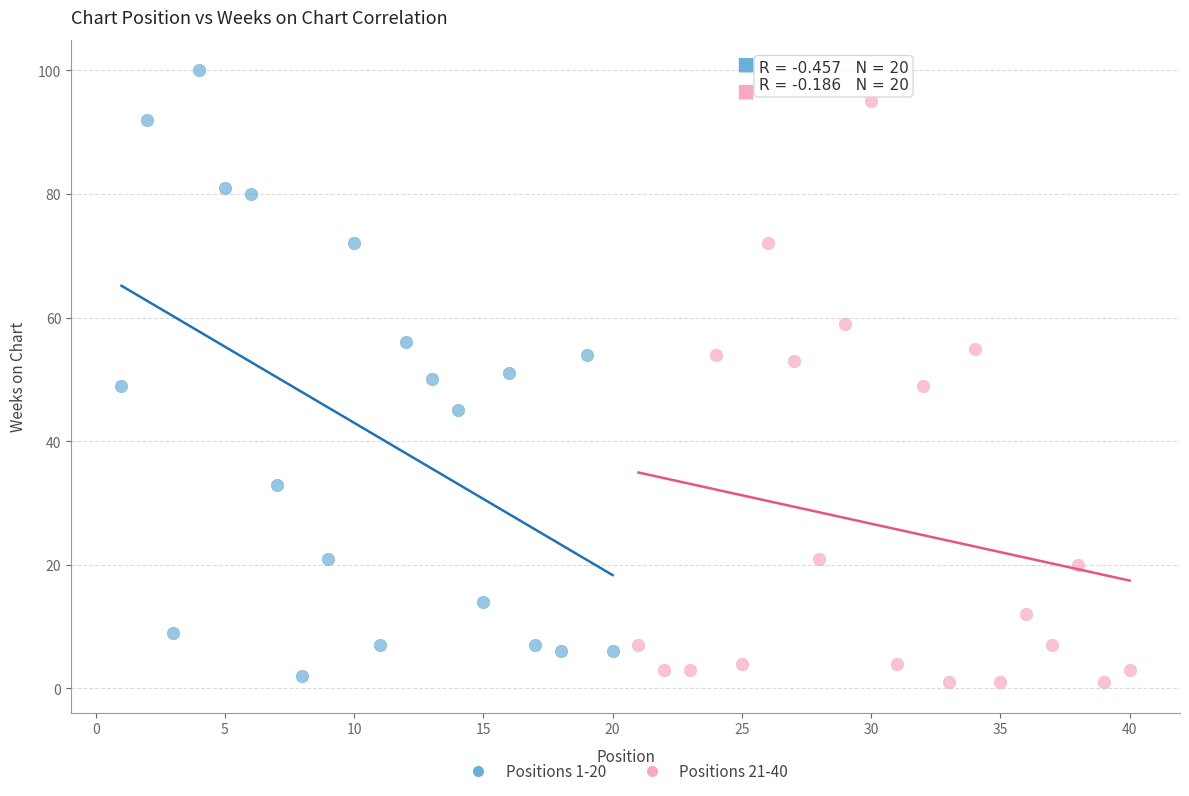

Which series has the widest spread of Y values?

Positions 1-20